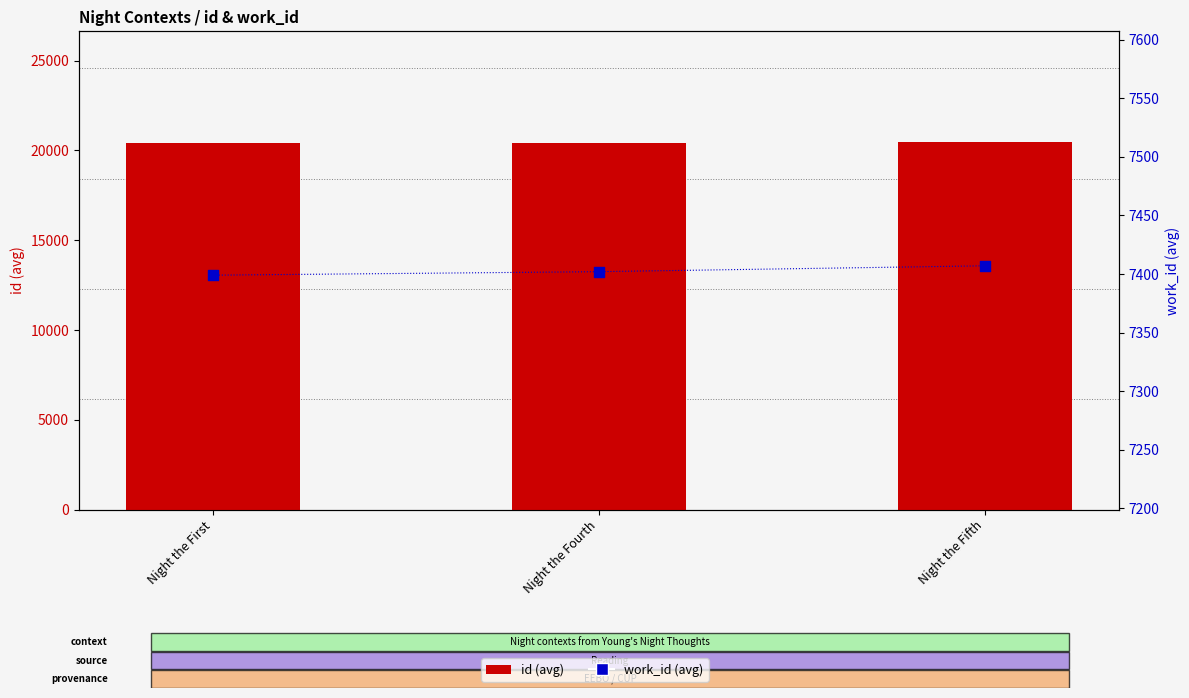

Which series has the widest spread of Y values?

id